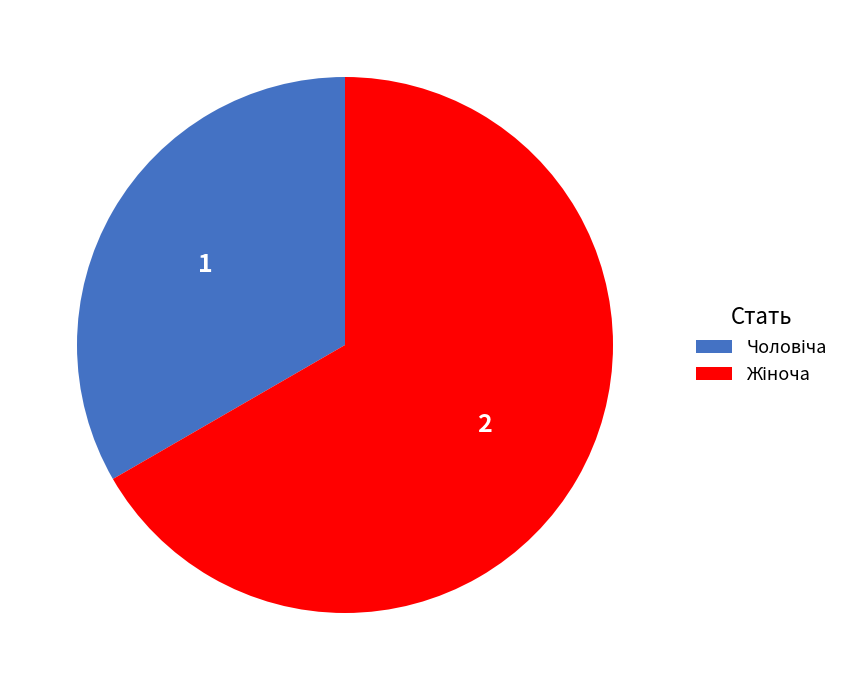

Does any single category account for the majority?

Yes